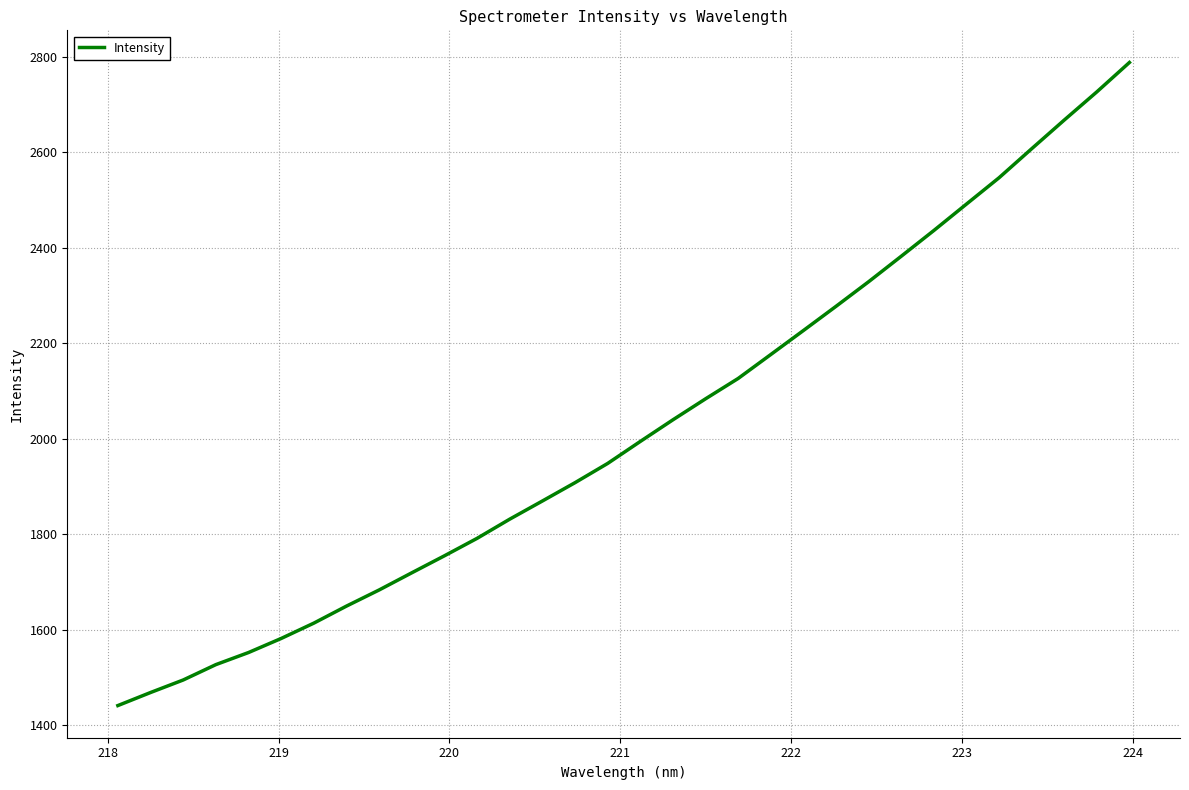

How many values are below 1994?

16